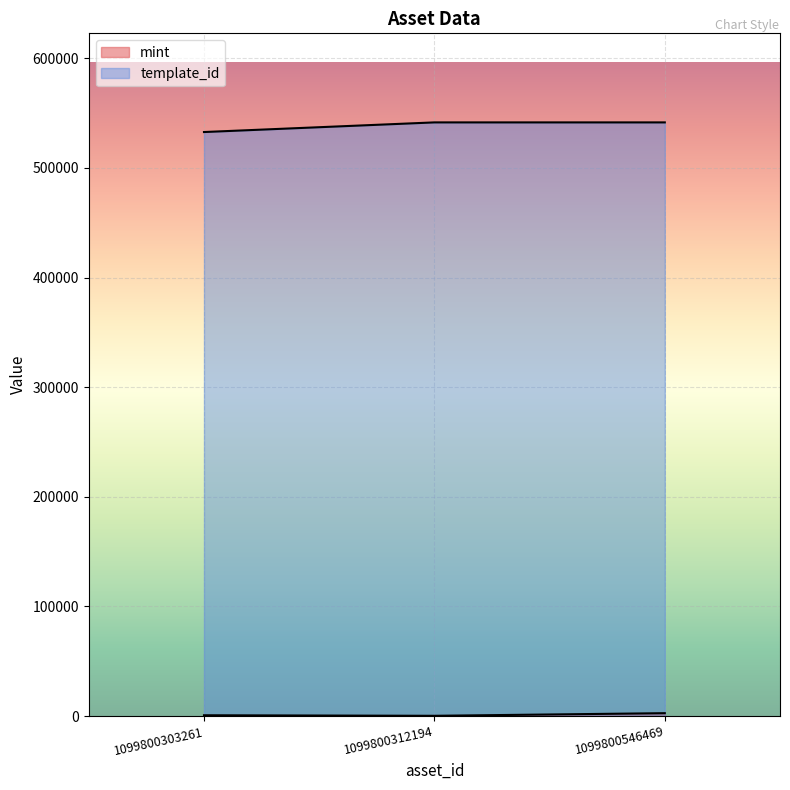

The template_id series shows 541468 at 1099800546469. True or false?

True